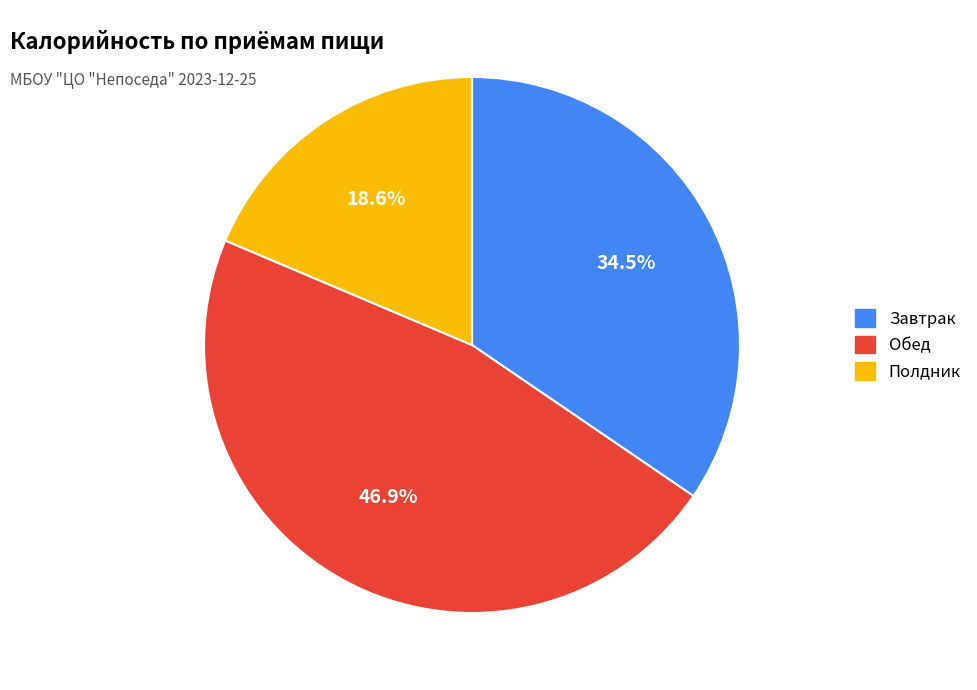

Does any single category account for the majority?

No